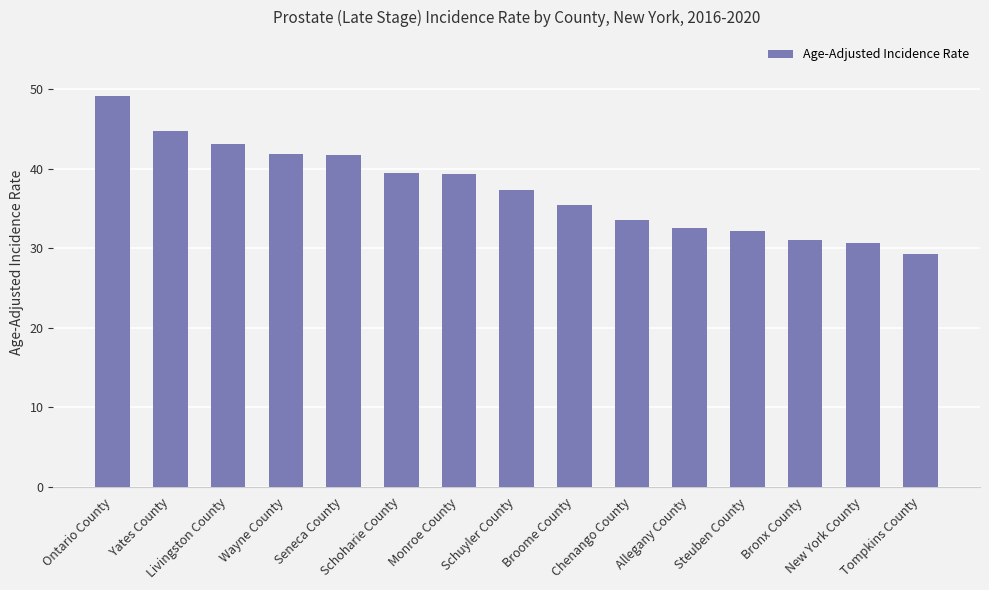

Does the chart contain stacked bars?

No